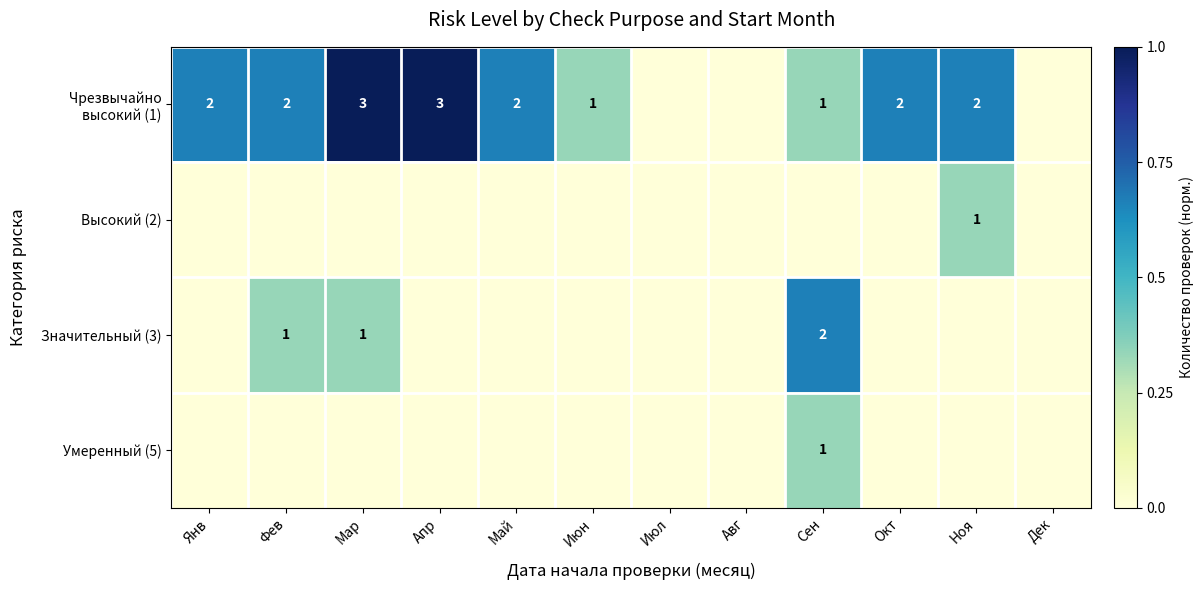

Between Апр and Дек, which series saw the biggest shift?

Чрезвычайно высокий (1)